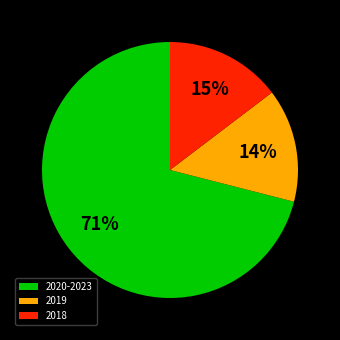

To the nearest percent, what percentage of the pie is 2018?

15%